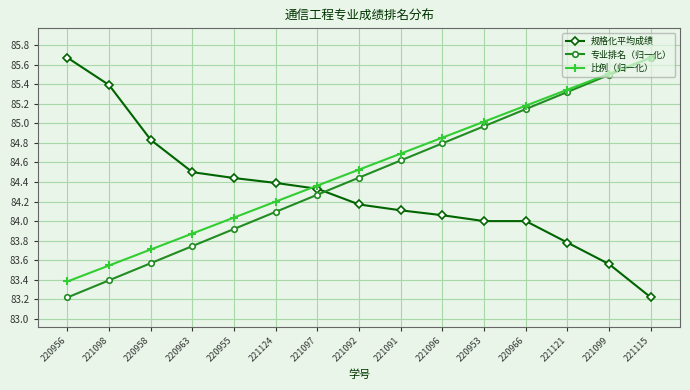

What is the label of the 4th point from the right?

220966